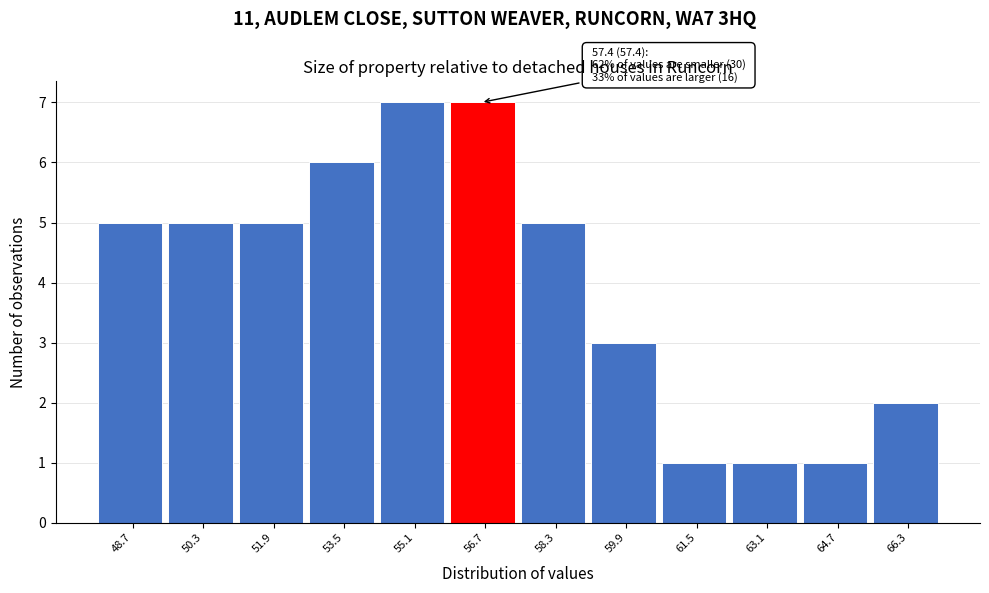

Reading left to right, list all the values displayed in this chart.

5	5	5	6	7	7	5	3	1	1	1	2